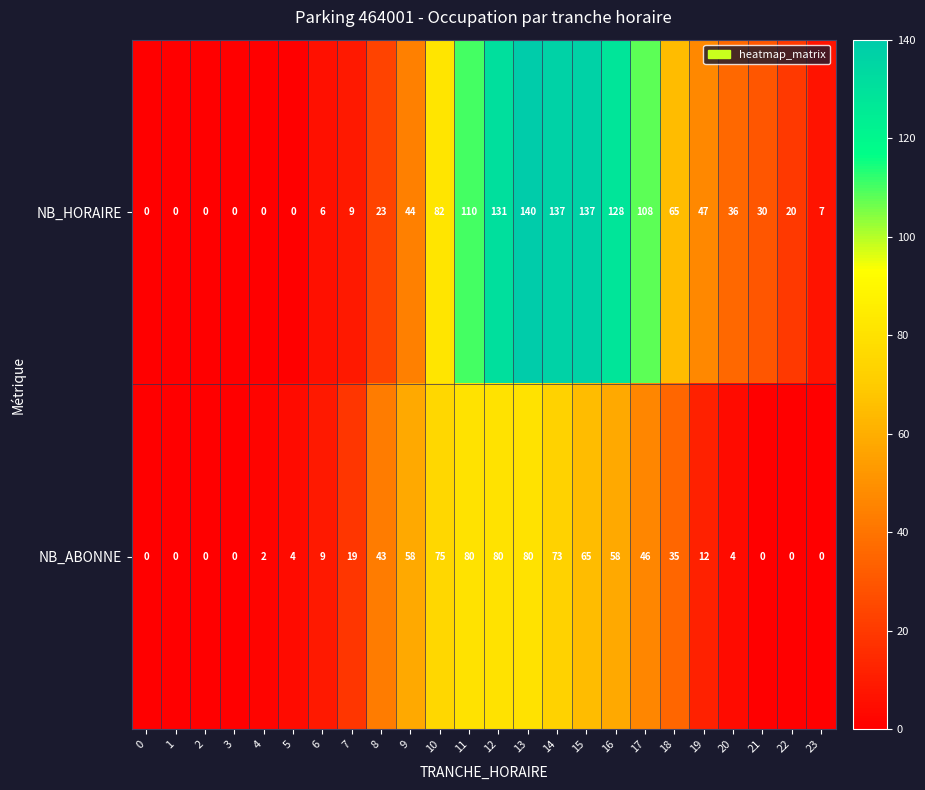

What is the average value of the NB_ABONNE series?

31